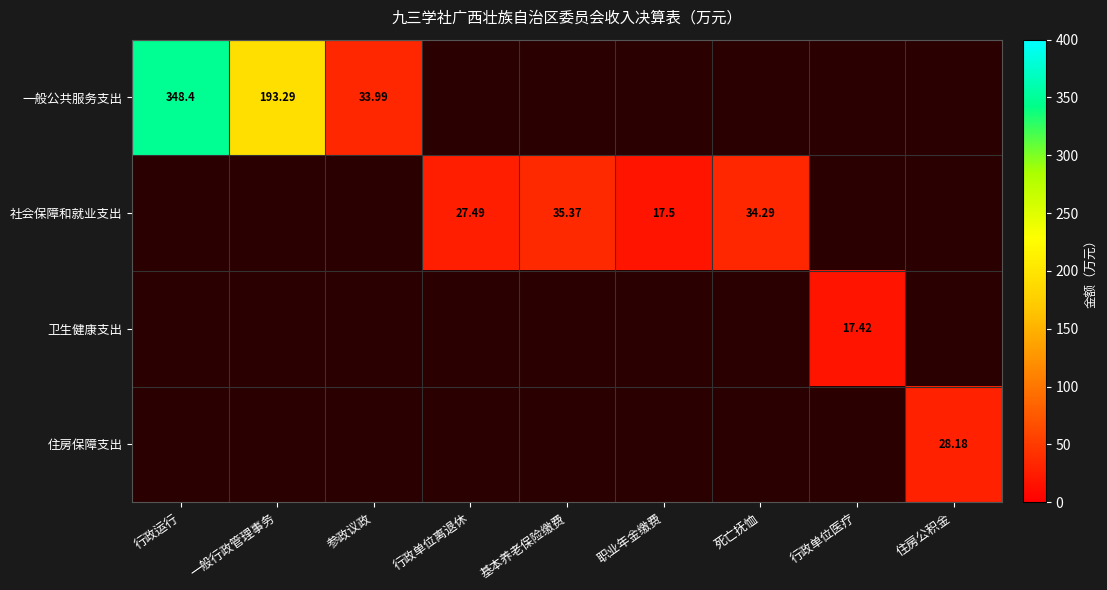

What is the sum of all 一般公共服务支出 values?

575.7